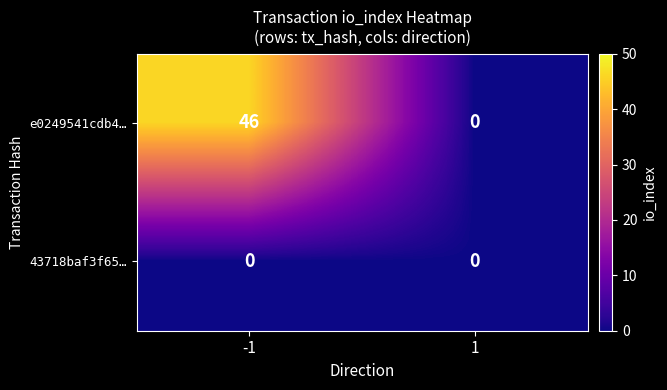

Which series has the widest spread of values?

e0249541cdb4…